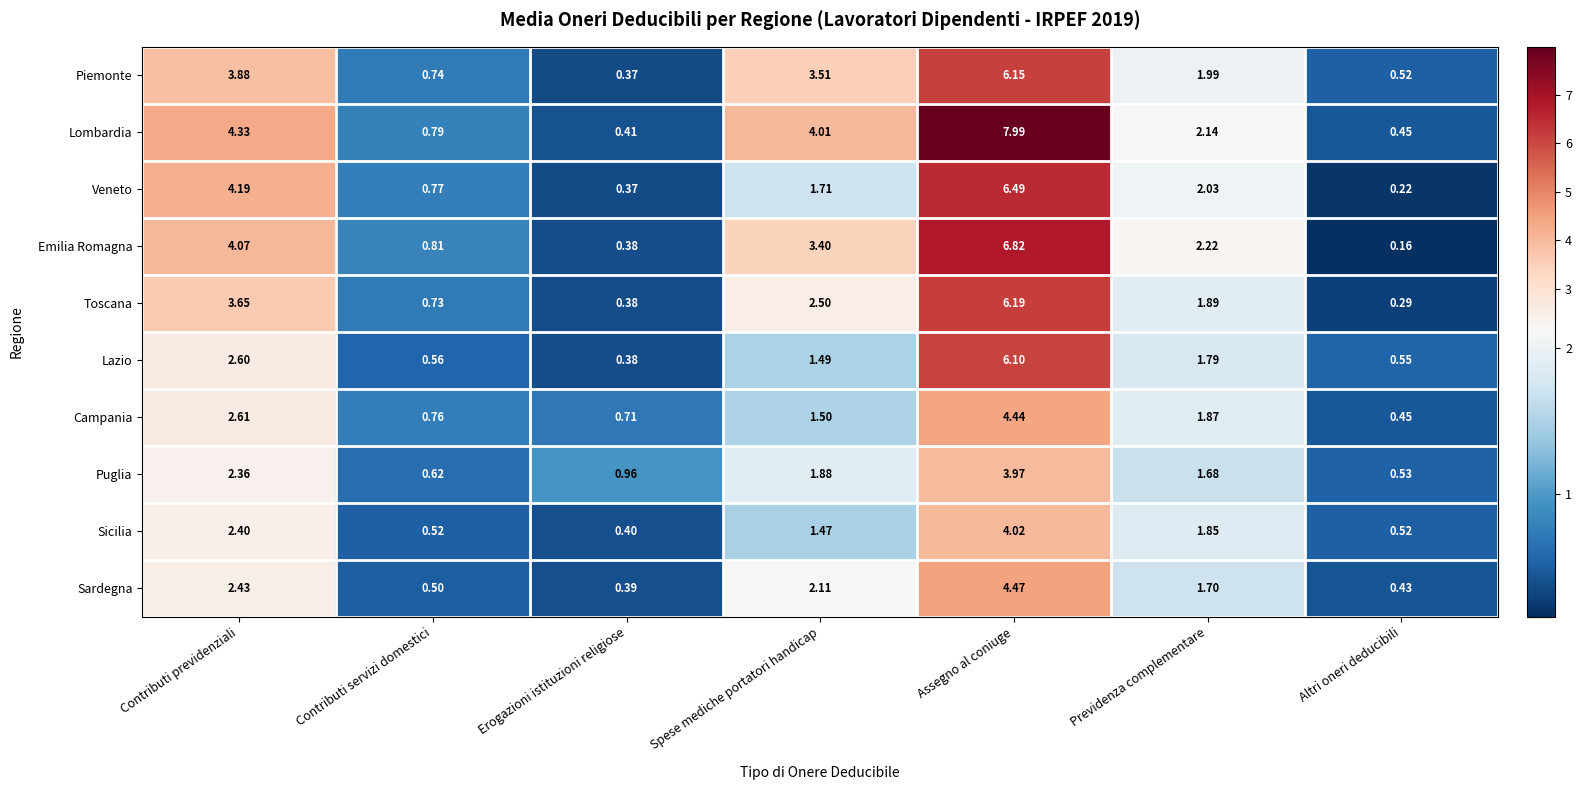

Which series has the largest range (max minus min)?

Lombardia